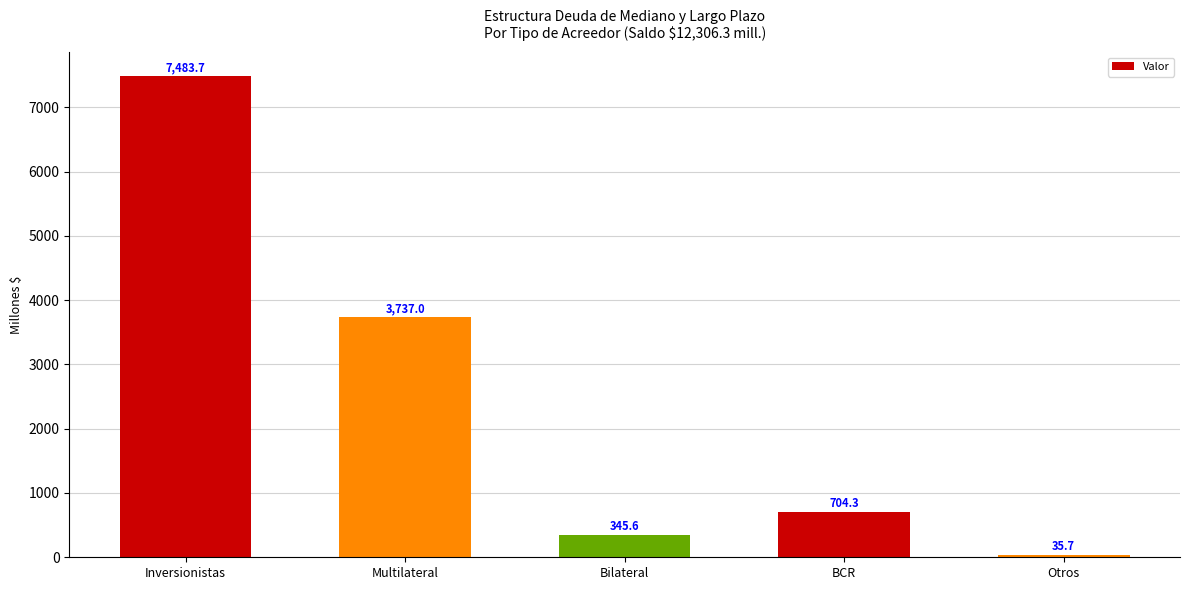

Rank the categories by value from highest to lowest.

Inversionistas, Multilateral, BCR, Bilateral, Otros